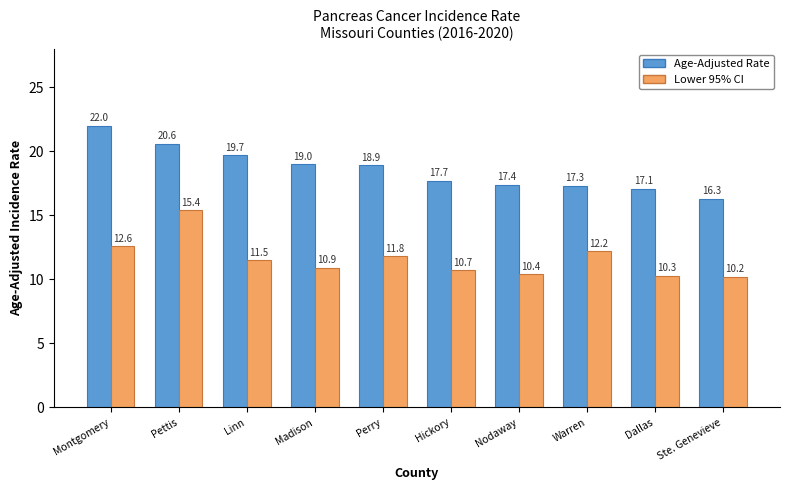

What position from the right is Pettis?

9